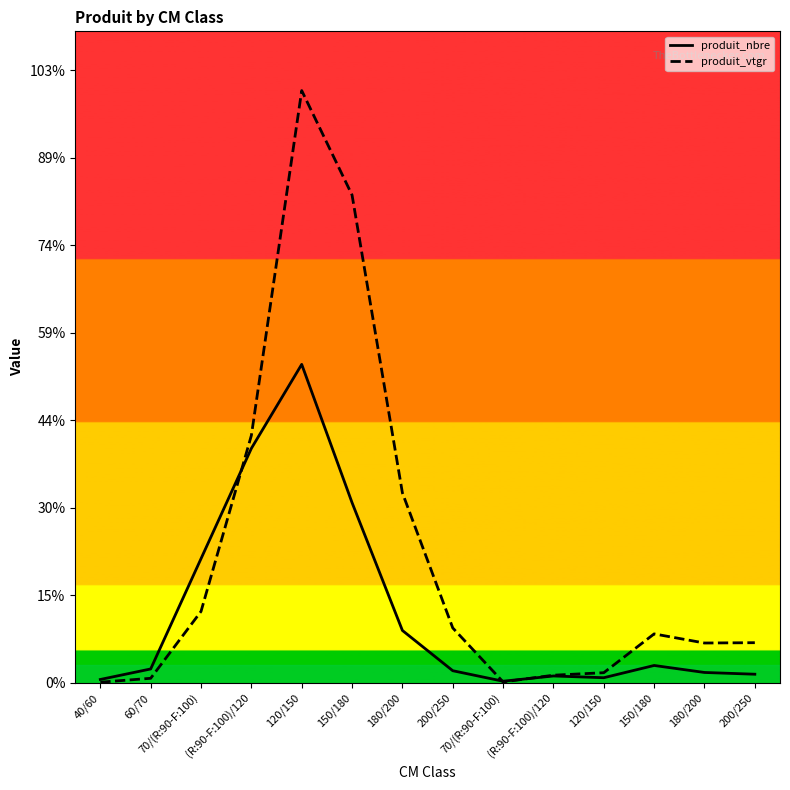

The produit_vtgr series shows 278.7 at 150/180. True or false?

True